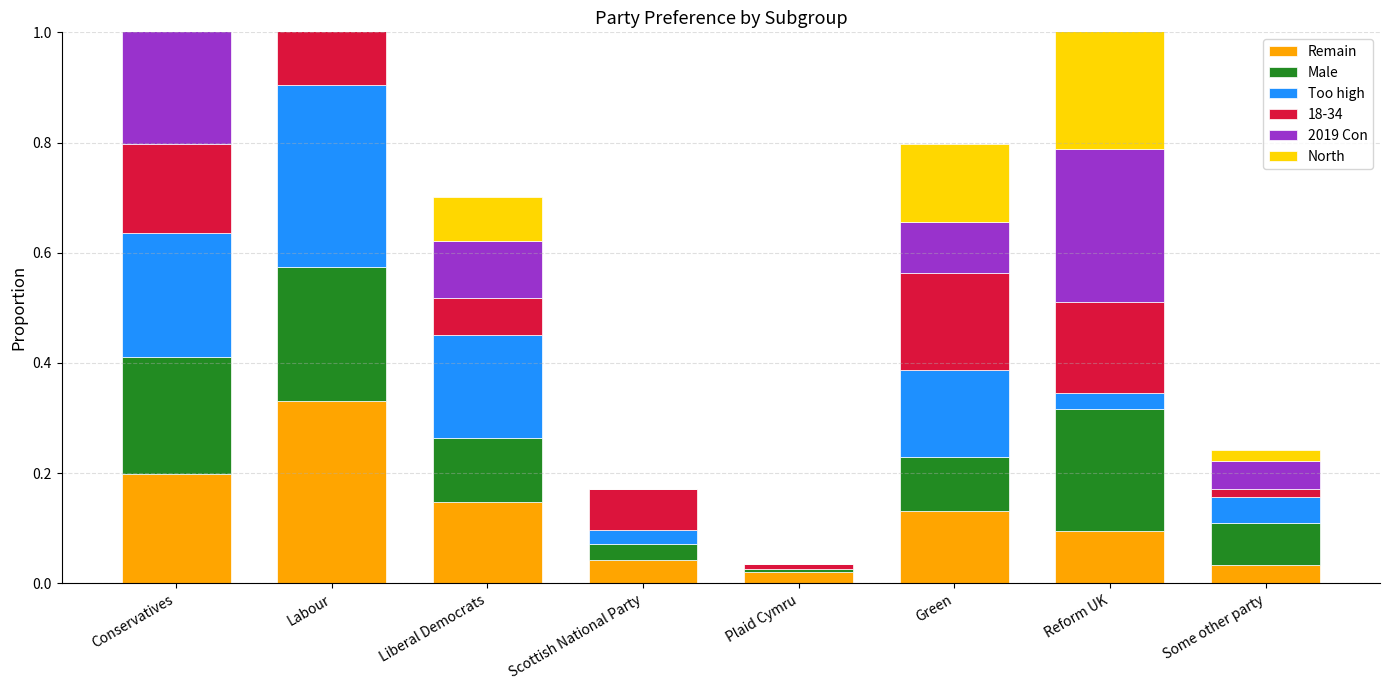

What is the sum of all Too high values?

1.0